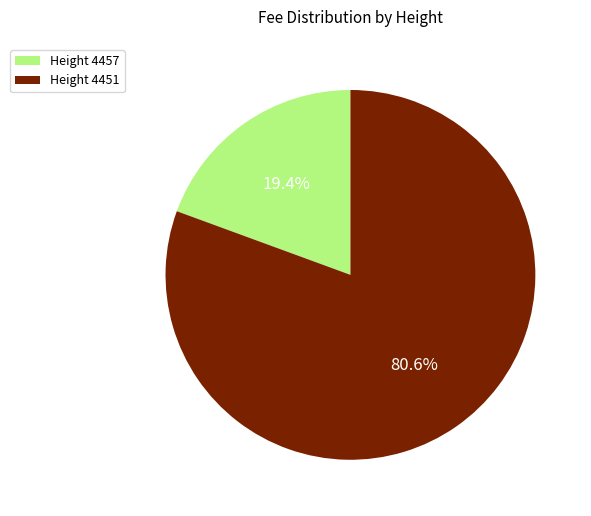

Rank the categories by value from lowest to highest.

Height 4457, Height 4451